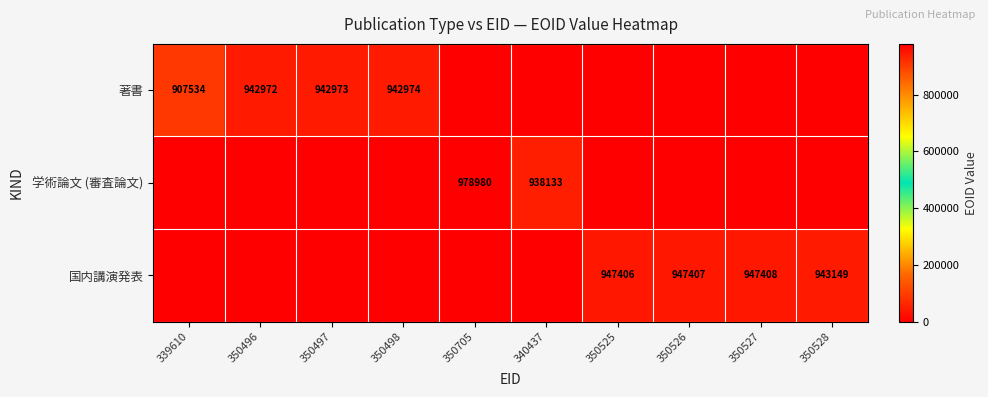

What is the total value across all series at 350496?

942972